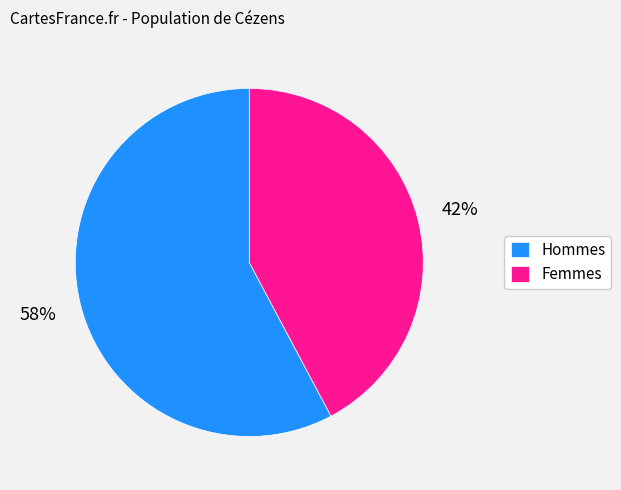

Count the number of slices in the pie.

2